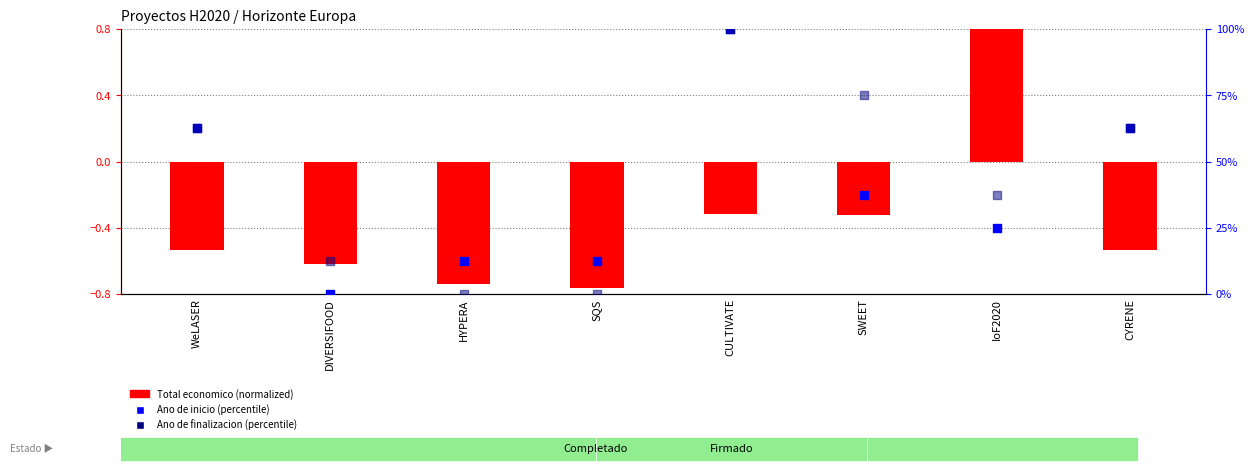

At how many categories does at least one series exceed 61?

4